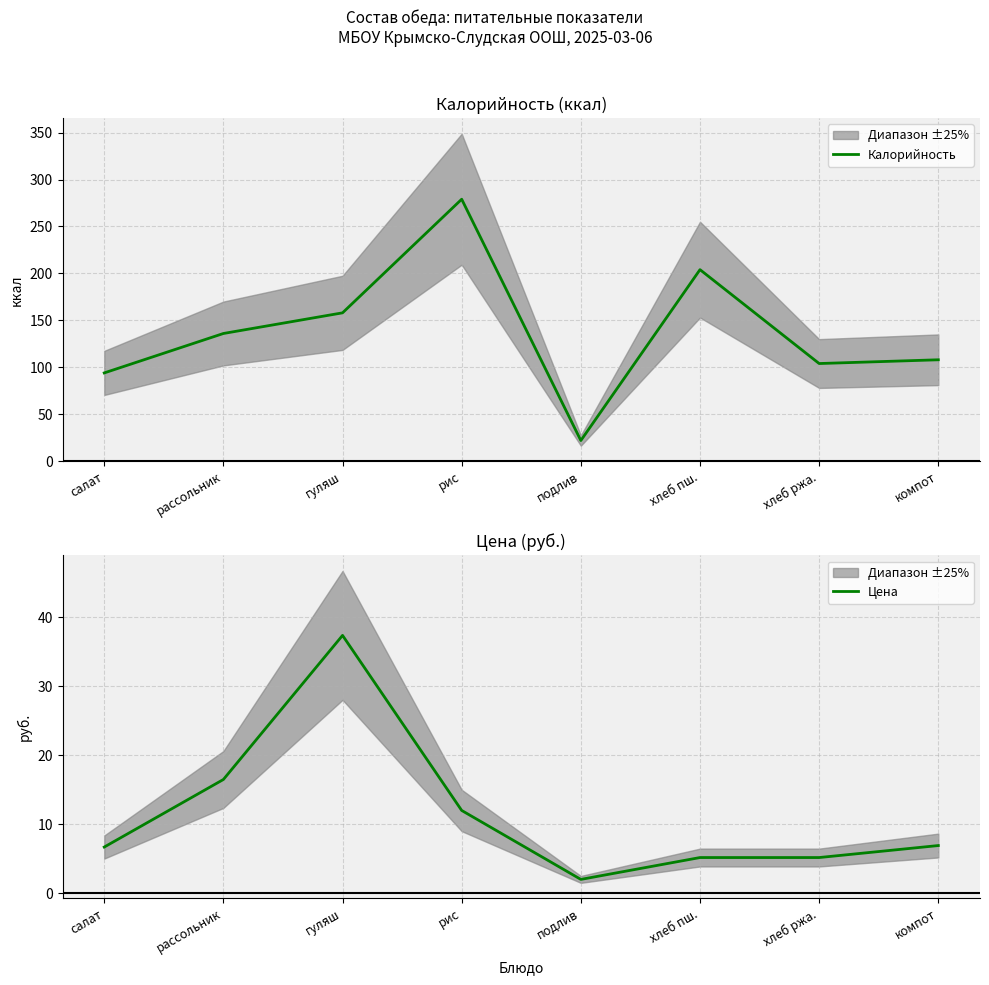

What is the label of the 1st point from the right?

компот